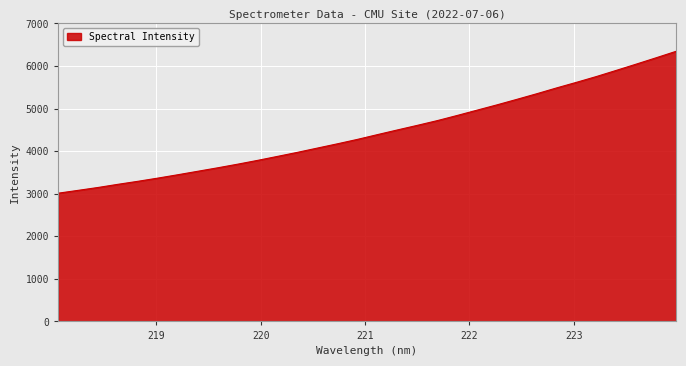

What is the maximum value shown in the chart?

6345.8